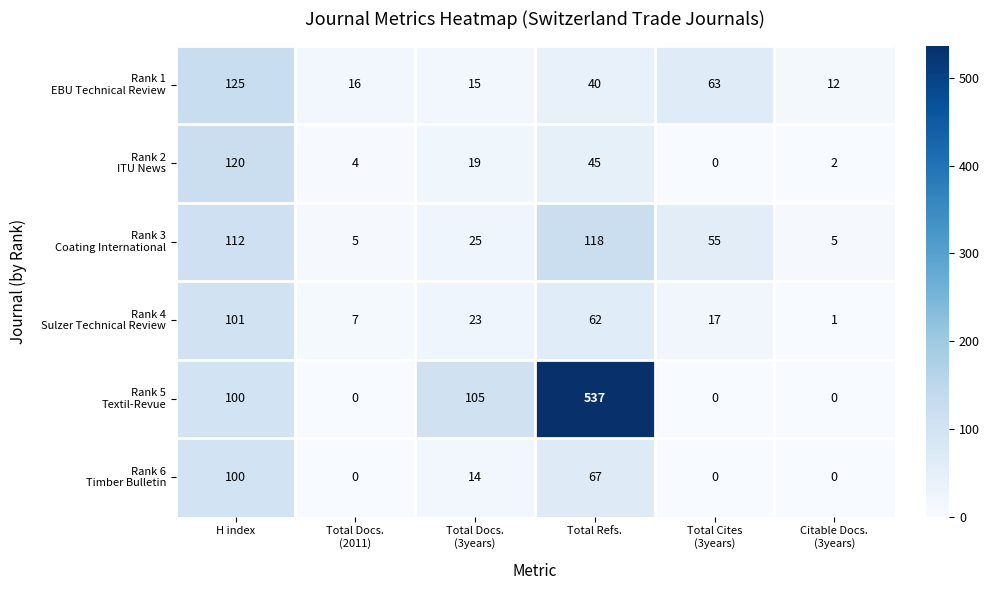

How many data points does each series have?

6